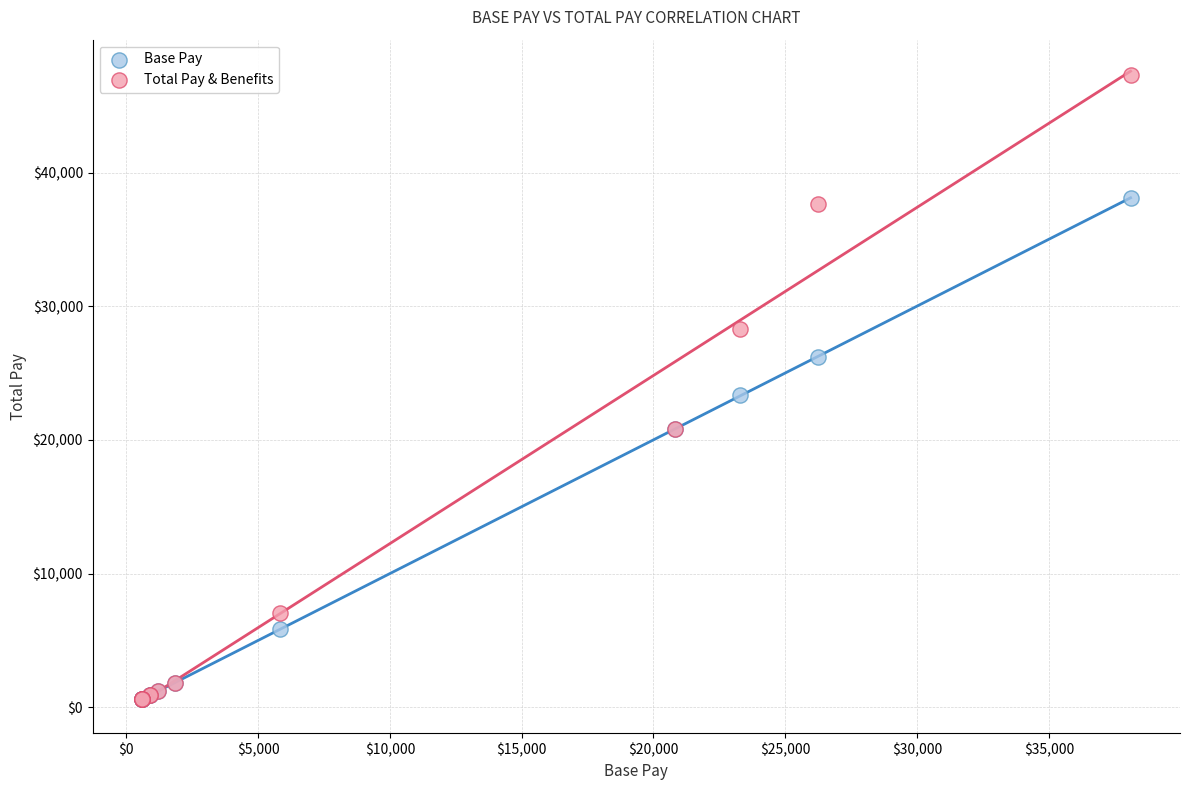

Which series has the widest spread of Y values?

Total Pay & Benefits